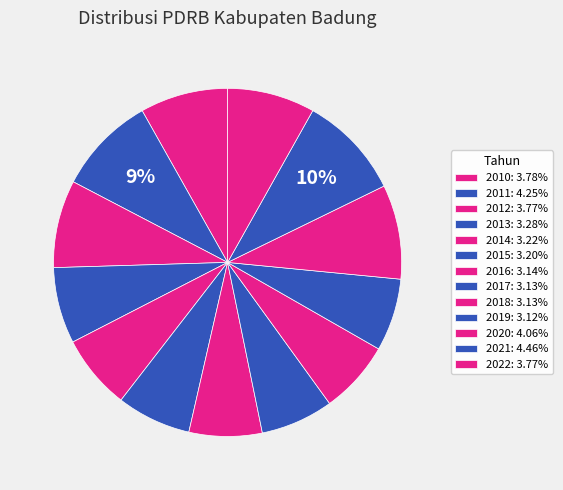

What is the change in value from 2010 to 2013?

-0.5